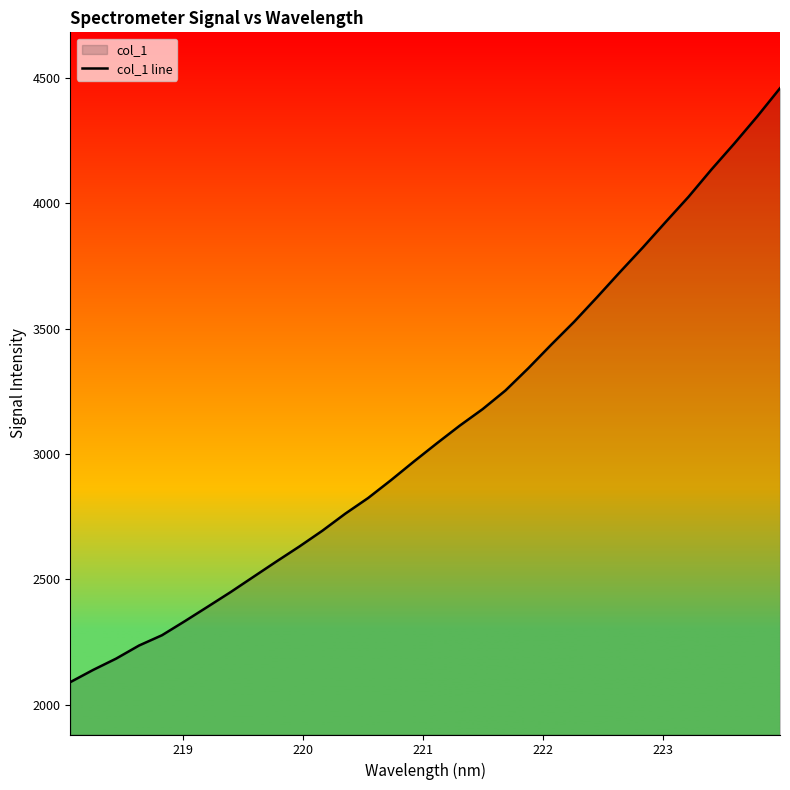

What is the difference between the maximum and minimum values?

2369.4